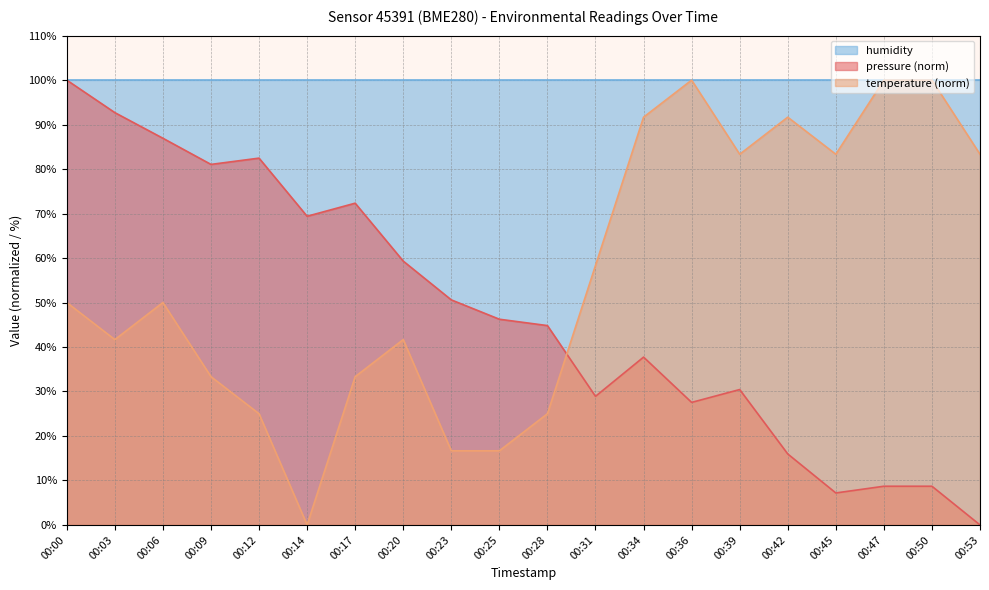

What is the difference between the maximum and minimum values in the pressure series?

100.0